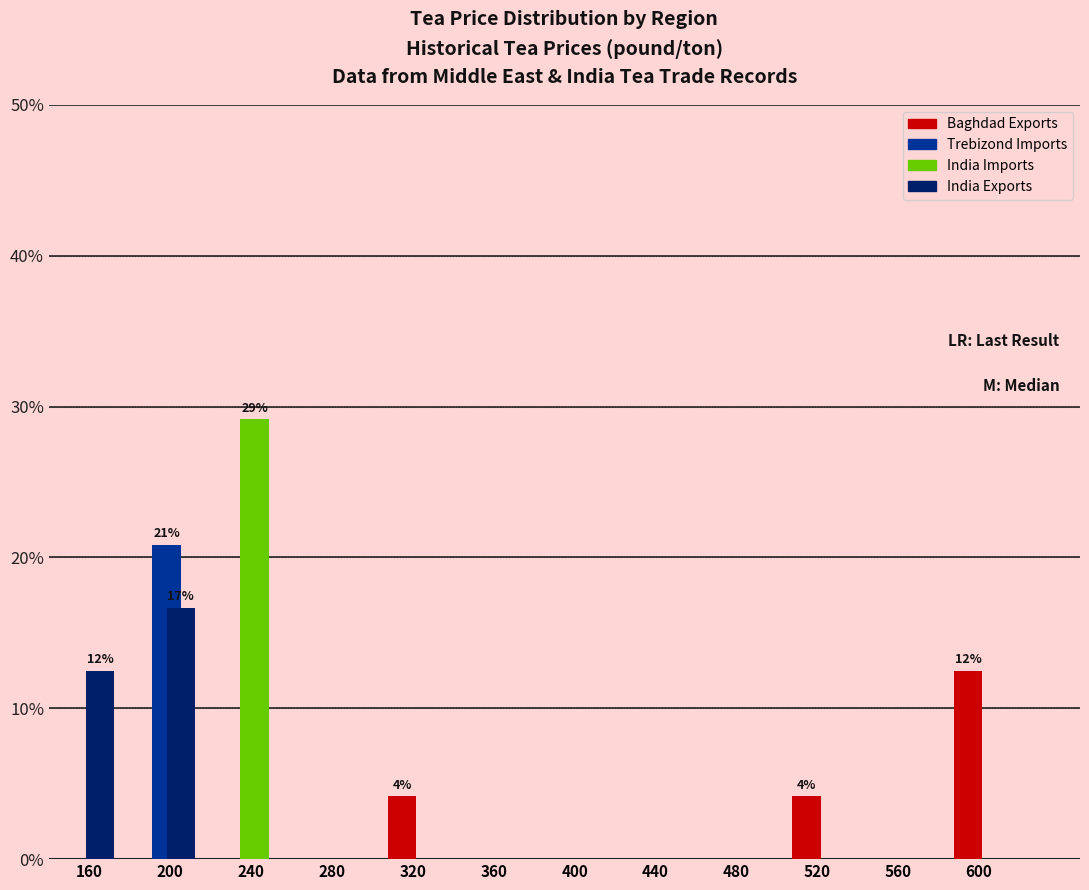

In the India Imports series, which range on the x-axis has the tallest bar?

220 to 260